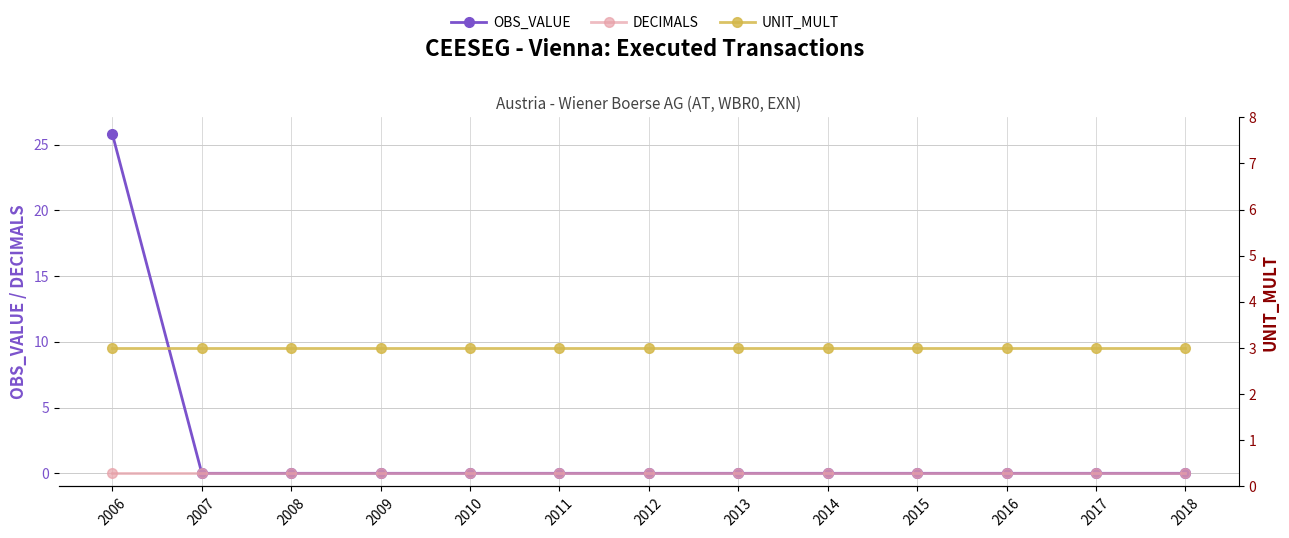

What is the value of the UNIT_MULT point at the 8th from the left?

3.0